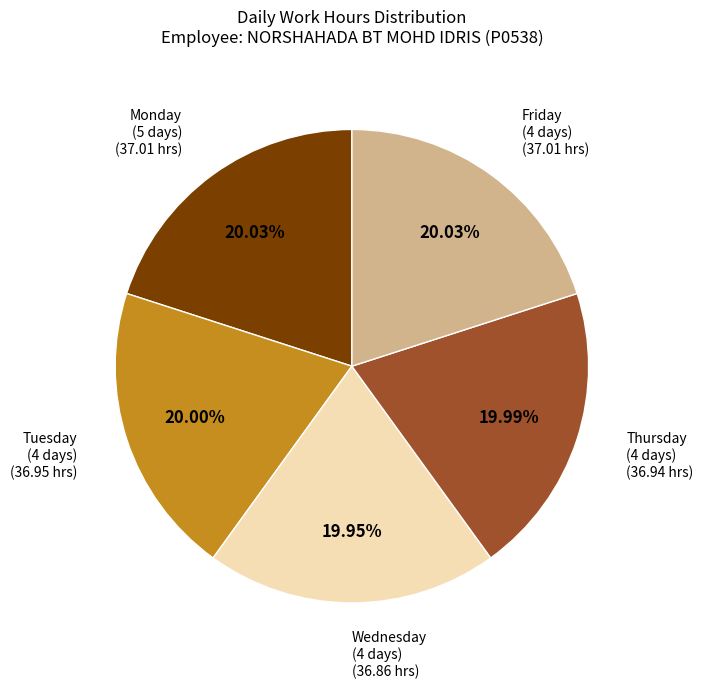

Does any single category account for the majority?

No